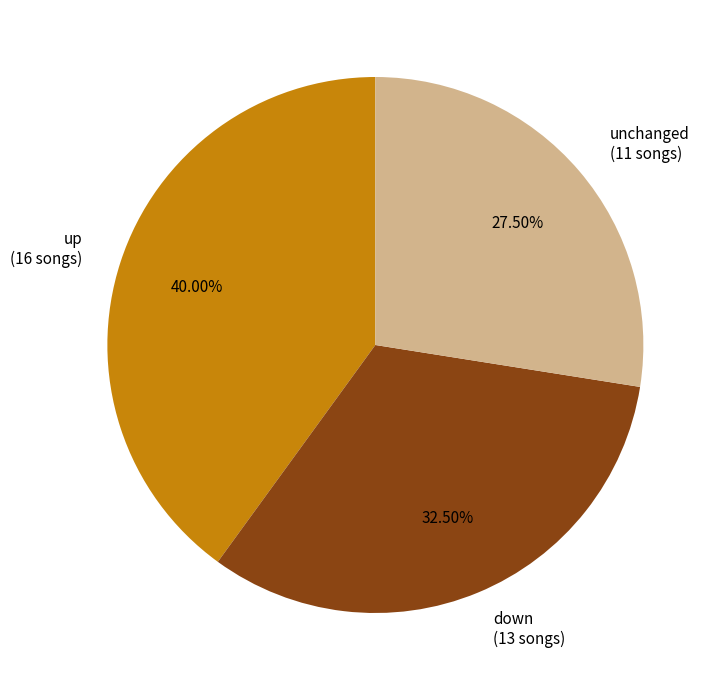

Is there a majority slice in this chart?

No